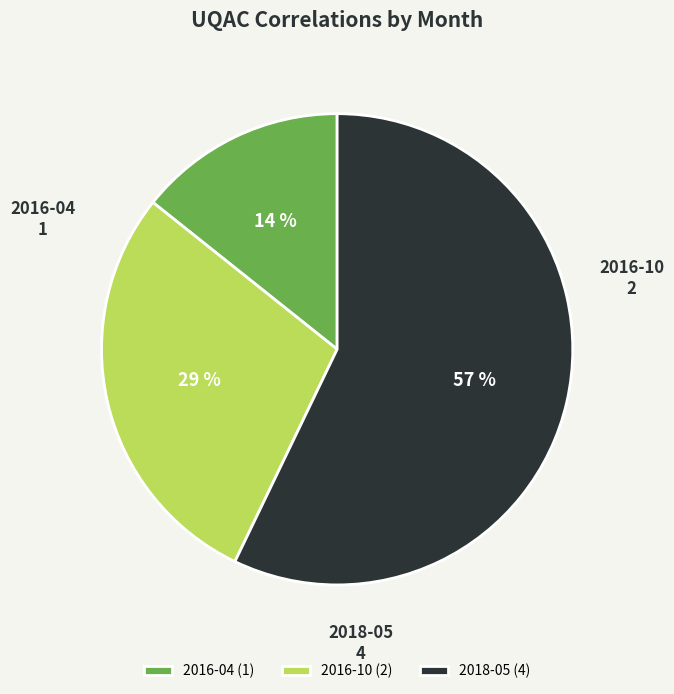

Is it true that 2016-04 is 24% of the pie?

False